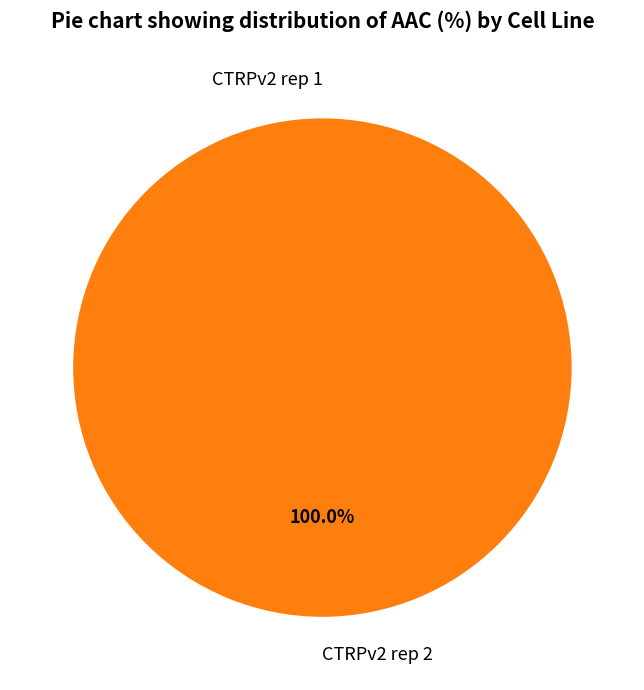

How many segments does this pie chart have?

2